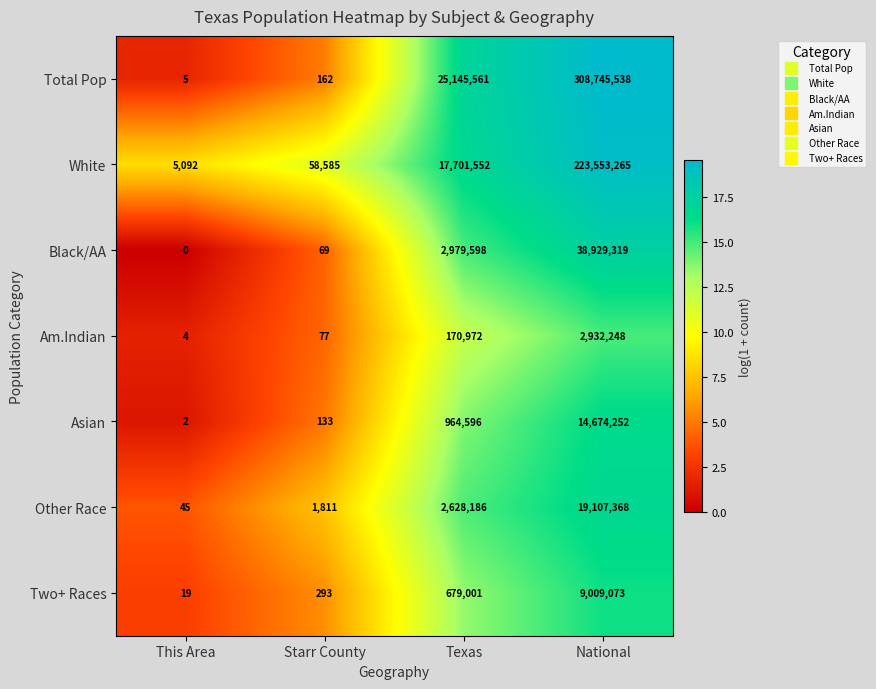

List the series in order of their peak value, lowest first.

Am.Indian, Two+ Races, Asian, Other Race, Black/AA, White, Total Pop